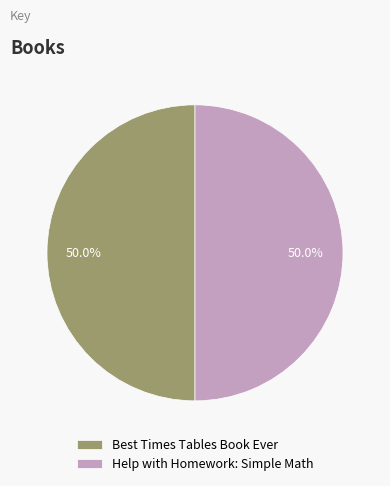

What is the ratio of the value at Help with Homework: Simple Math to the value at Best Times Tables Book Ever?

1.0